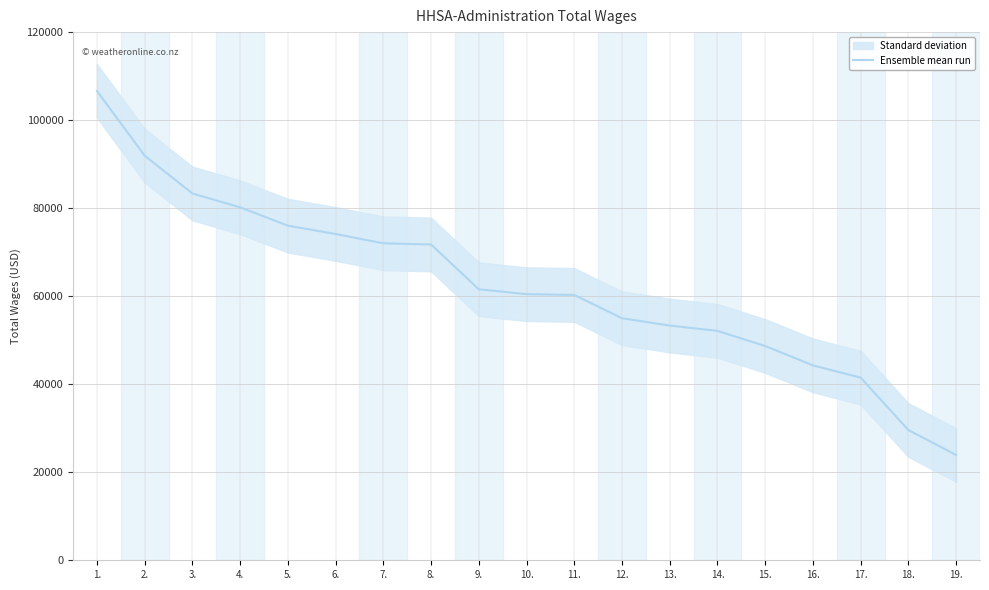

What is the ratio of the value at 8. to the value at 12.?

1.3